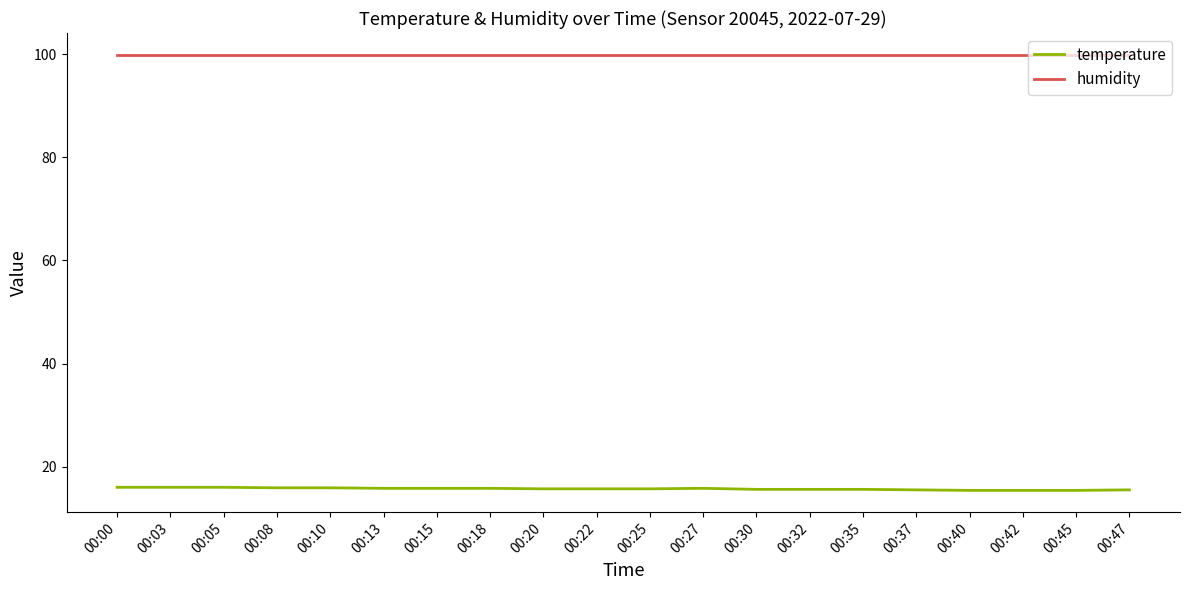

What are all the series names shown in the legend?

temperature, humidity